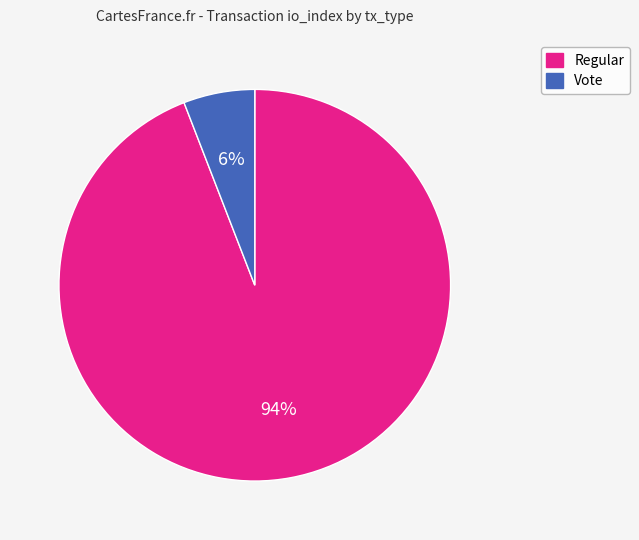

To the nearest percent, what is the difference between the Regular and Vote slice percentages?

88%